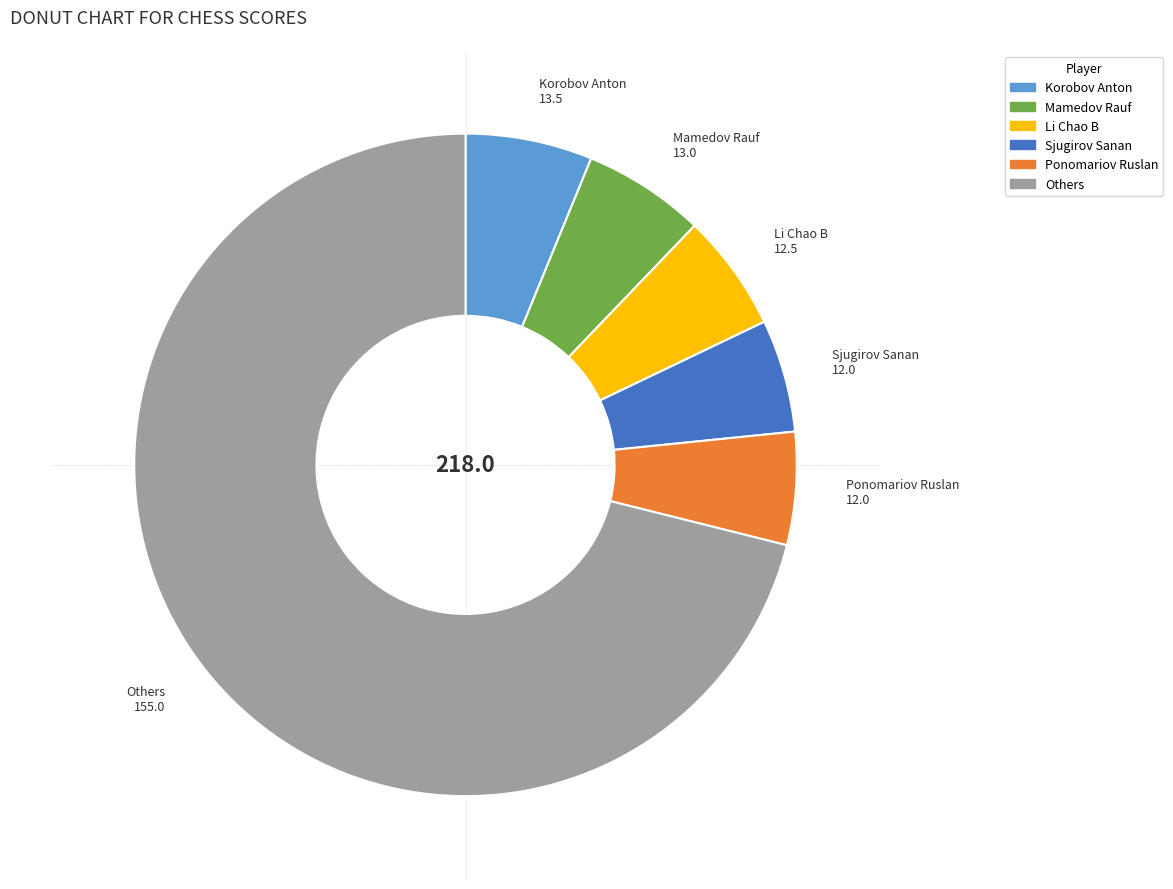

Is there a majority slice in this chart?

Yes